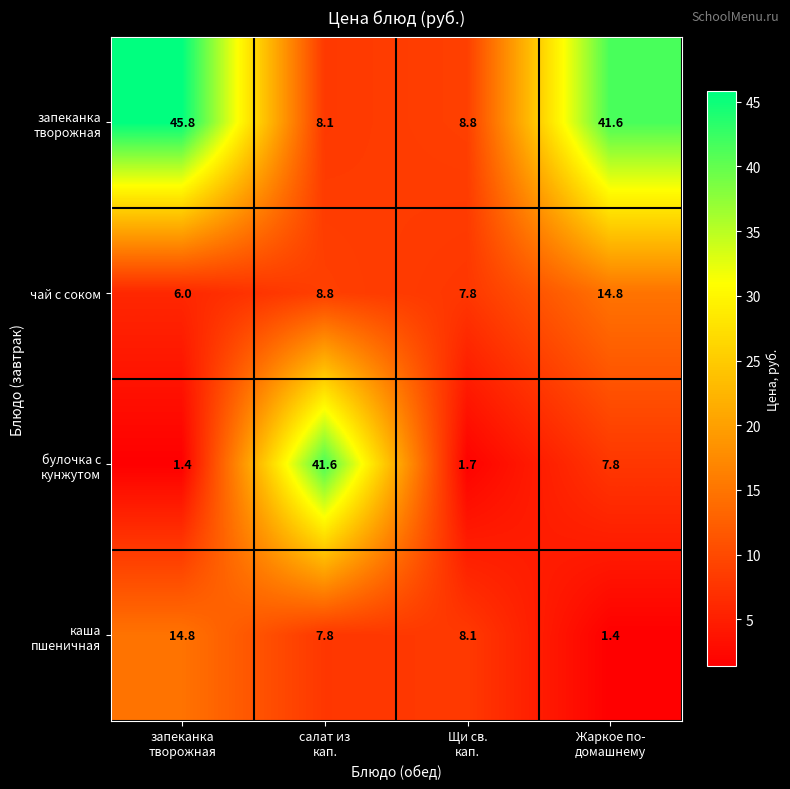

What is the greatest value displayed?

45.8